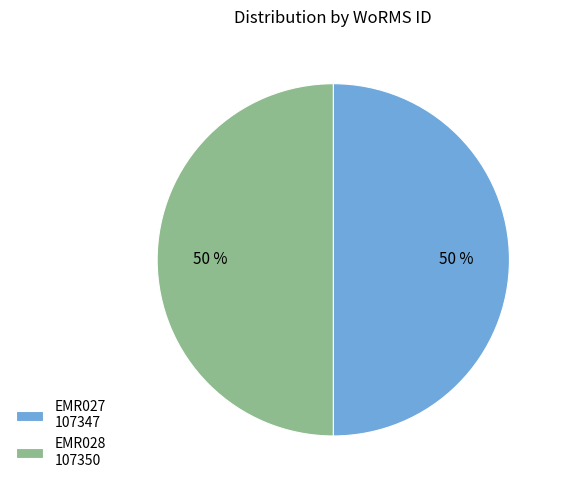

Combined, do EMR027 and EMR028 account for over 50%?

Yes